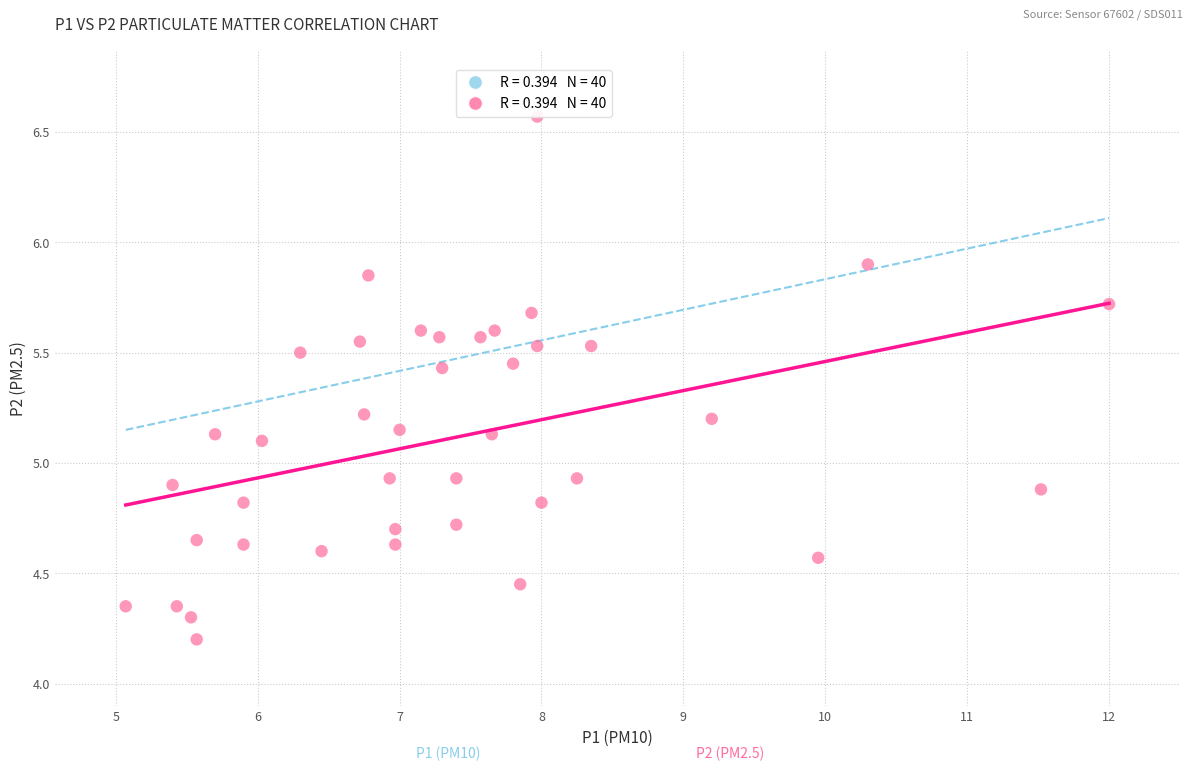

What is the range of X values (max minus min)?

6.9